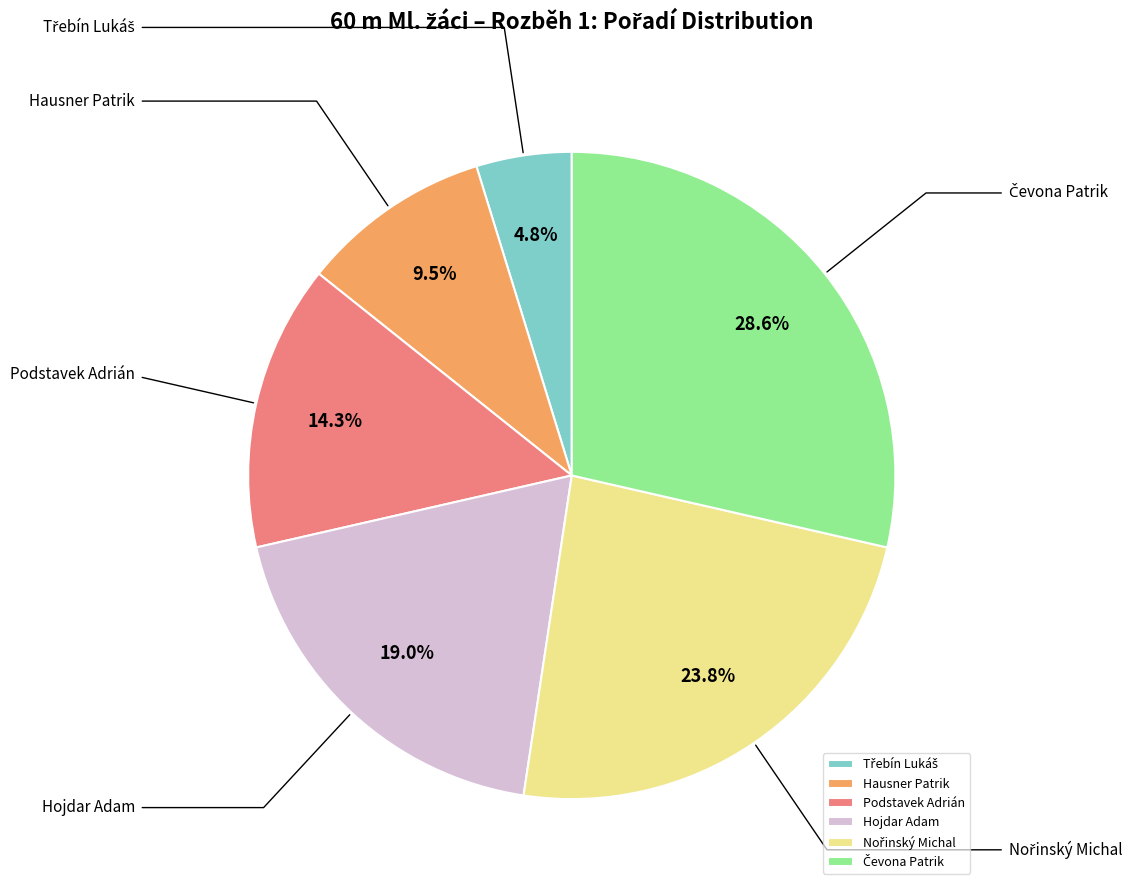

What is the total percentage of Podstavek Adrián and Čevona Patrik?

42.9%